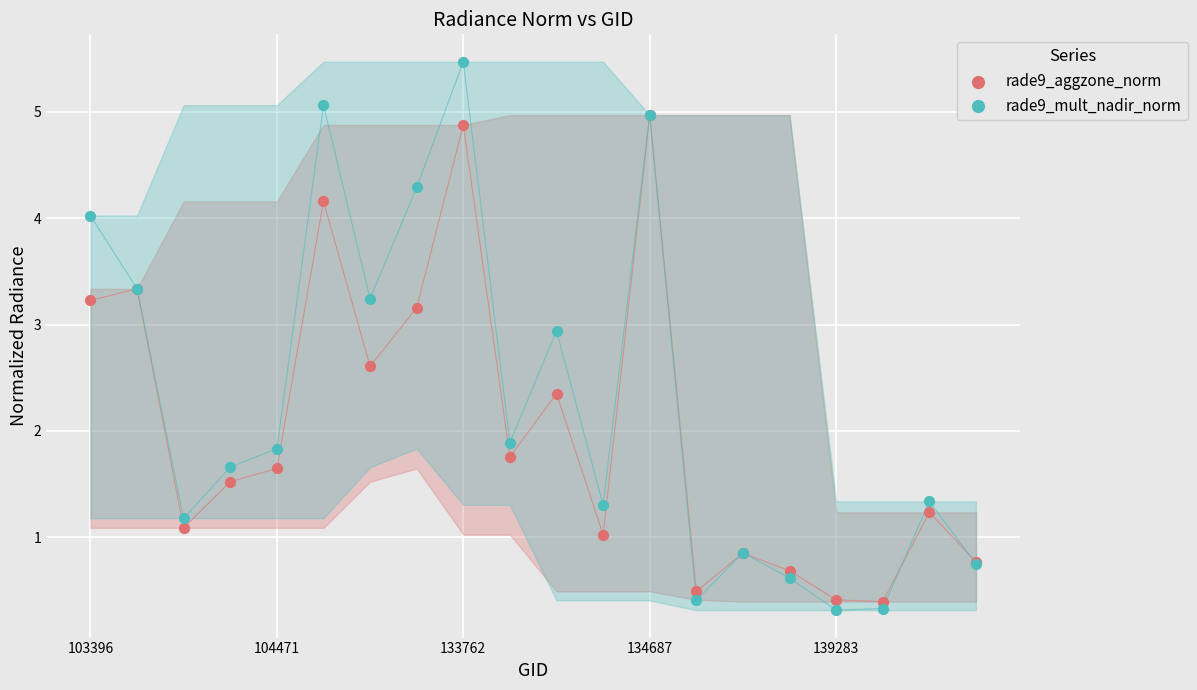

In the rade9_mult_nadir_norm series, what Y value is closest to 2?

1.9